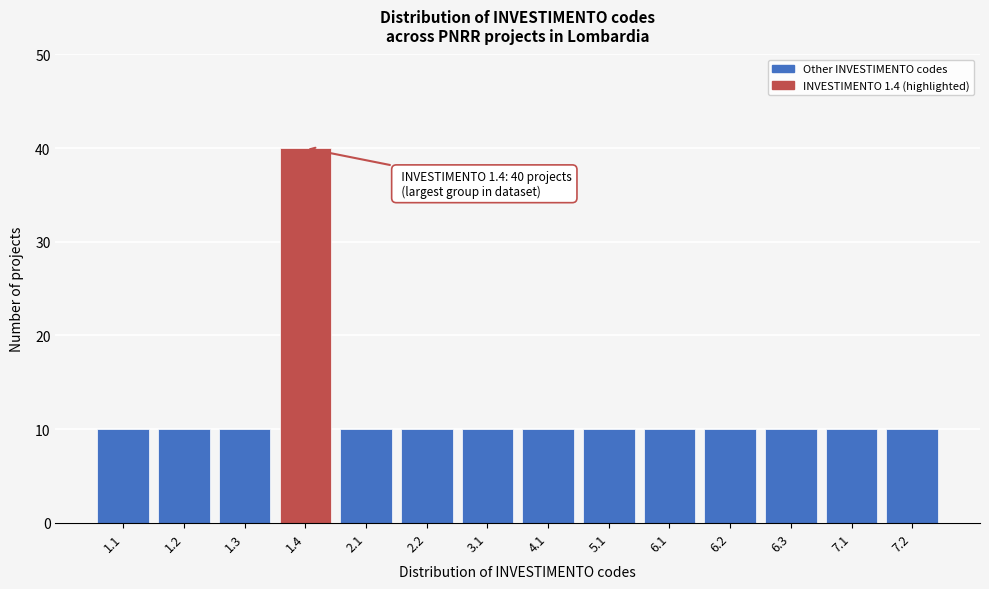

Reading left to right, extract all data points from this chart.

10	10	10	40	10	10	10	10	10	10	10	10	10	10